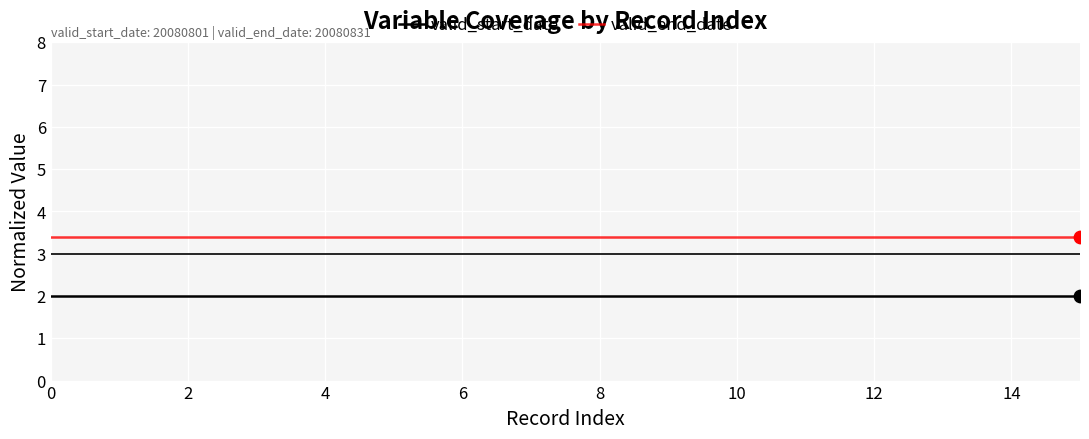

Which series has the largest total across all categories?

valid_end_date